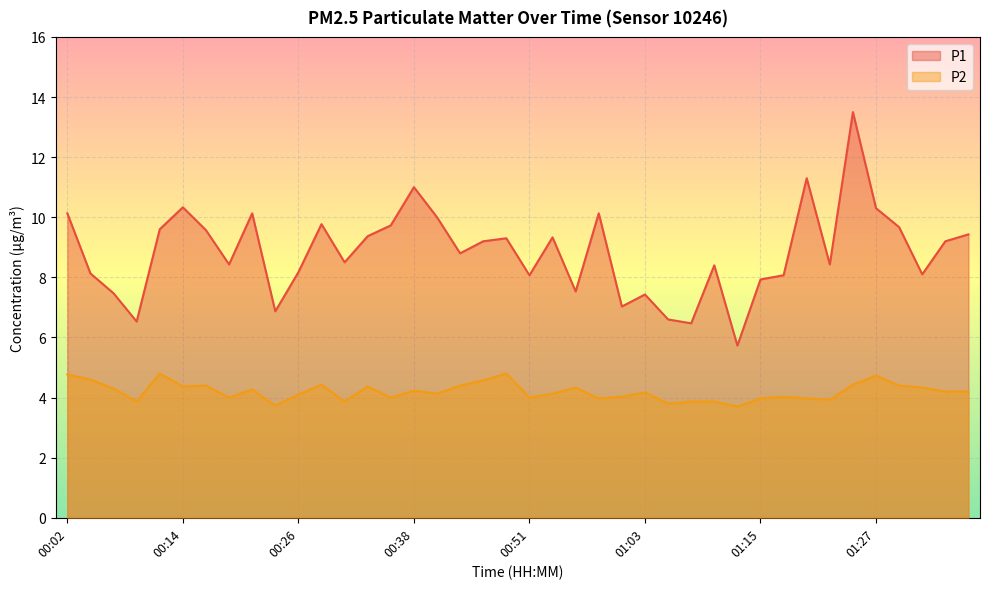

Rank the categories by P2 value from lowest to highest.

01:13, 00:24, 01:06, 00:09, 00:31, 01:08, 01:10, 01:23, 00:58, 01:15, 01:20, 00:19, 00:36, 00:51, 01:01, 01:18, 00:26, 00:41, 00:53, 01:03, 01:35, 01:37, 00:38, 00:21, 00:07, 00:56, 01:32, 00:14, 00:33, 00:16, 00:43, 01:30, 00:29, 01:25, 00:46, 00:04, 01:27, 00:02, 00:12, 00:48